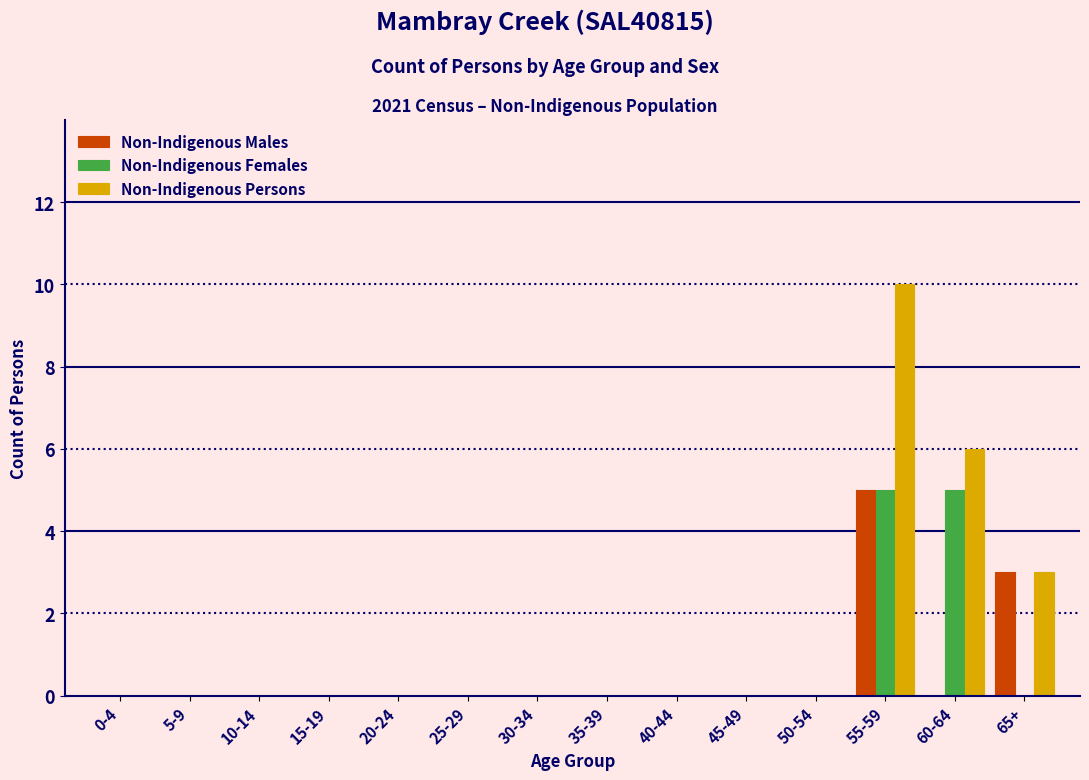

Which category has the highest value across all series?

55-59